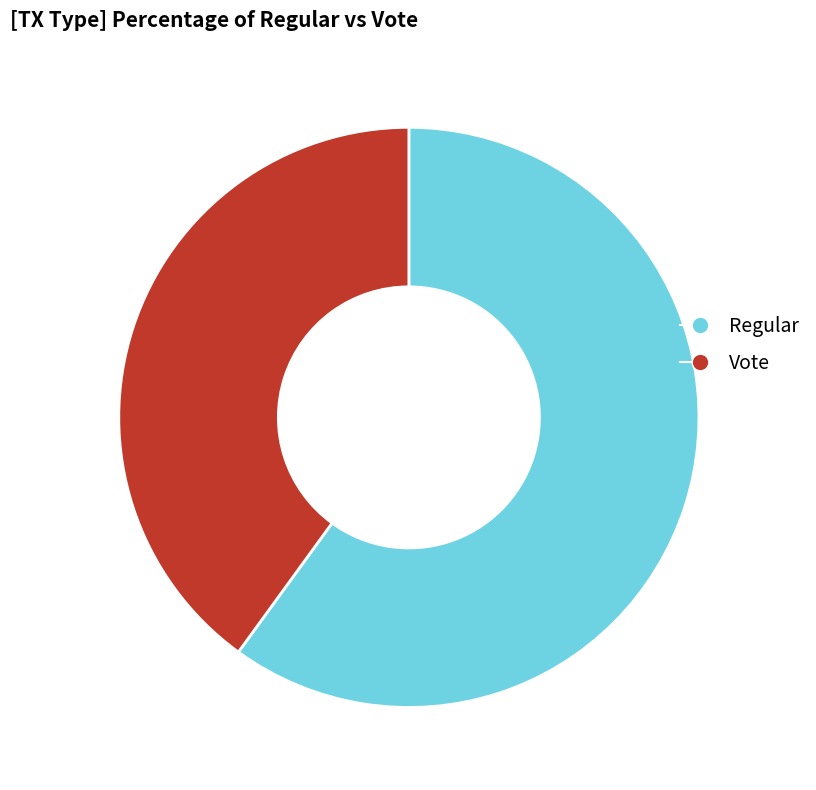

Is the sum of Vote and Regular greater than half?

Yes